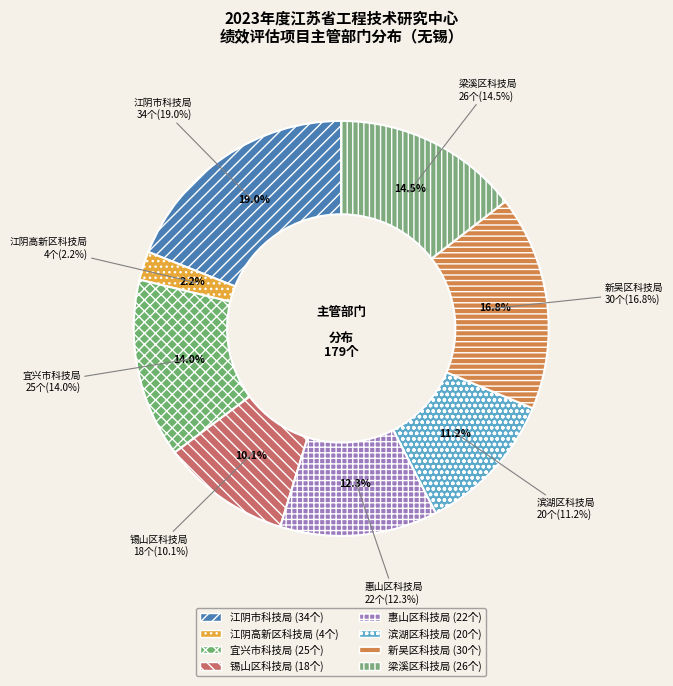

To the nearest percent, what is the average slice percentage?

12%